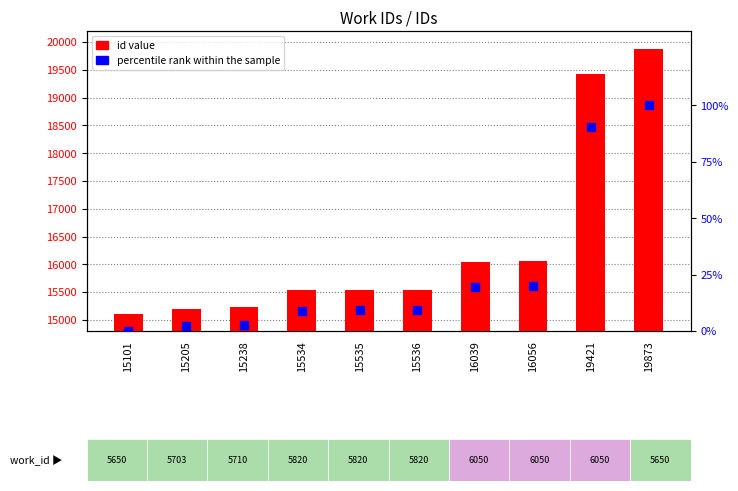

What are all the series names shown in the legend?

id value, percentile rank within the sample